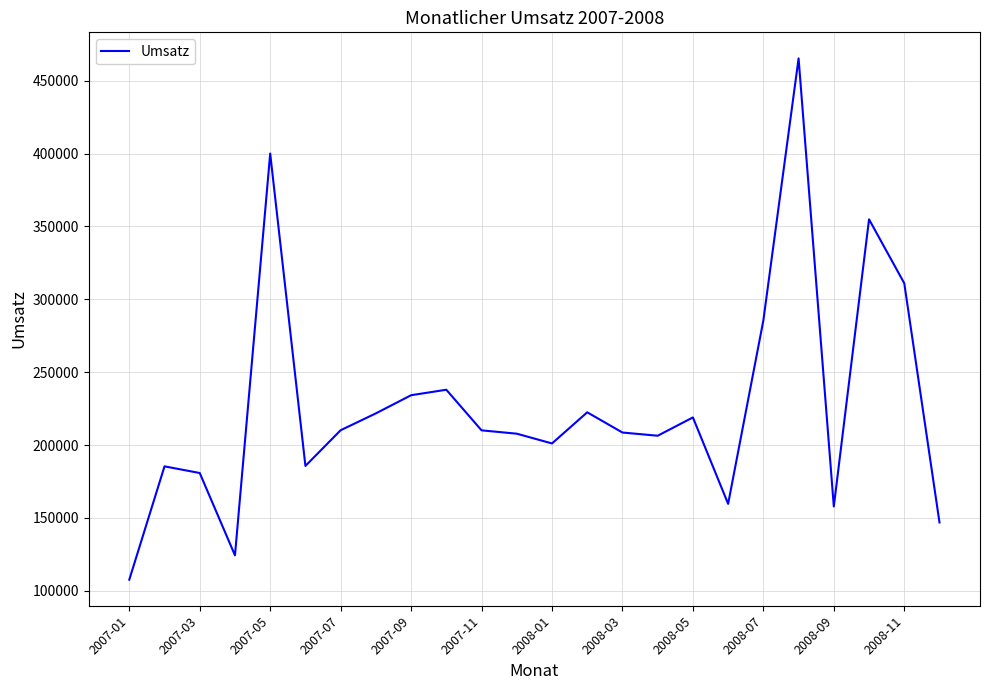

What is the difference between the maximum and minimum values?

357660